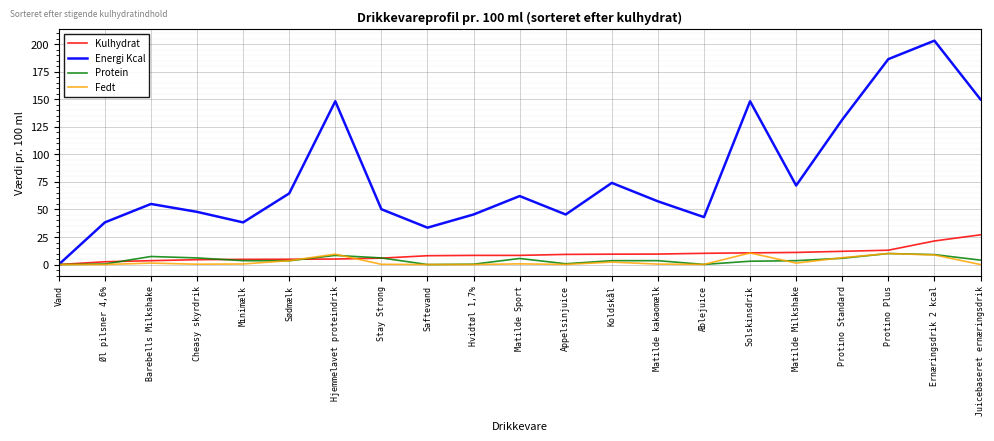

True or false: Kulhydrat has a value of 4.7 at Minimælk.

True